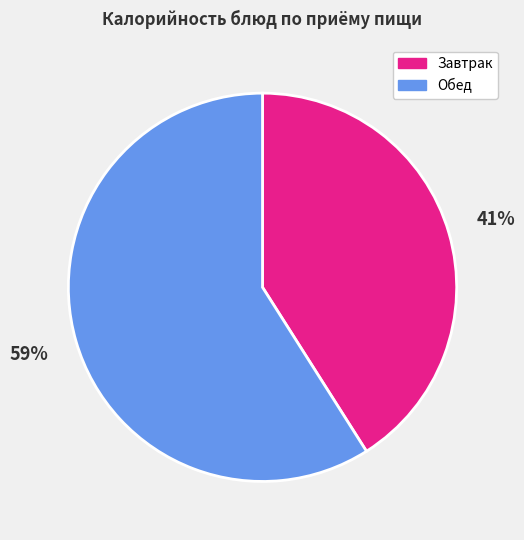

Is there a majority slice in this chart?

Yes